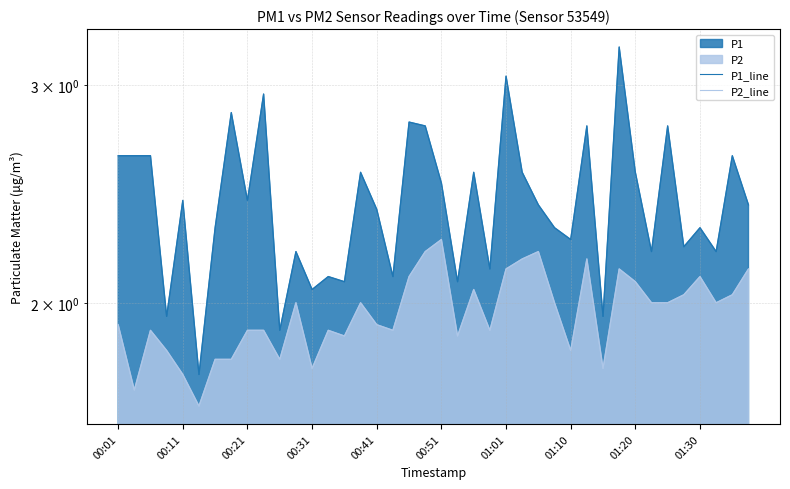

Where is P1_line nearest to the value 2?

00:31